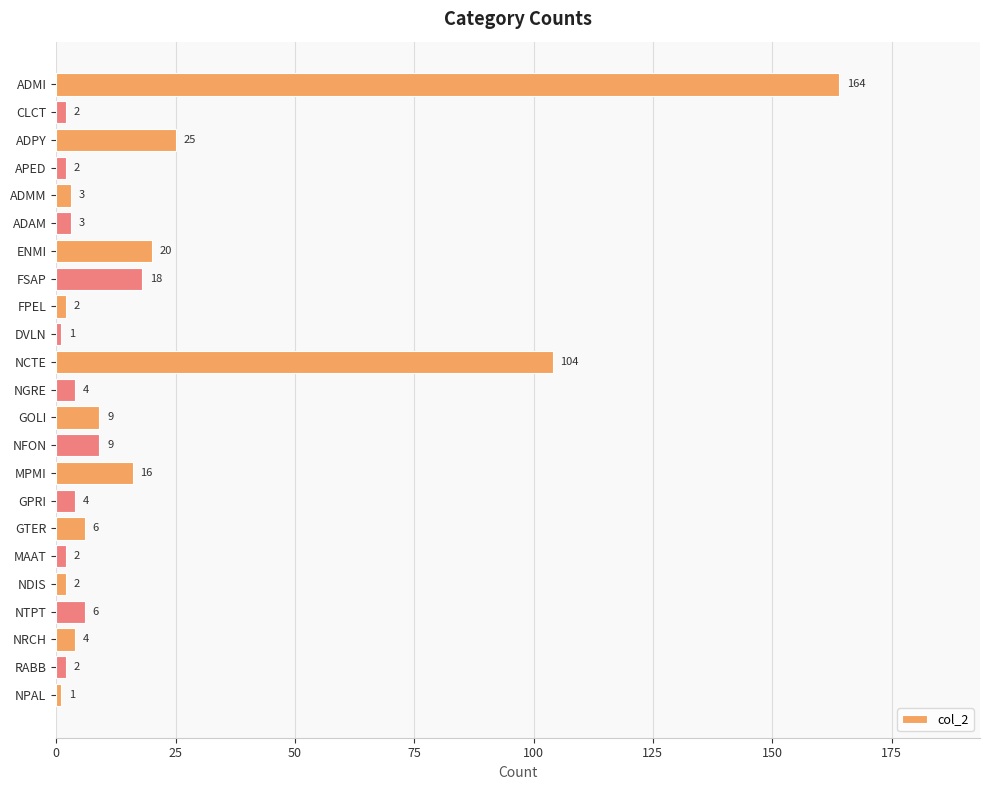

What is the label of the 23rd bar from the top?

NPAL